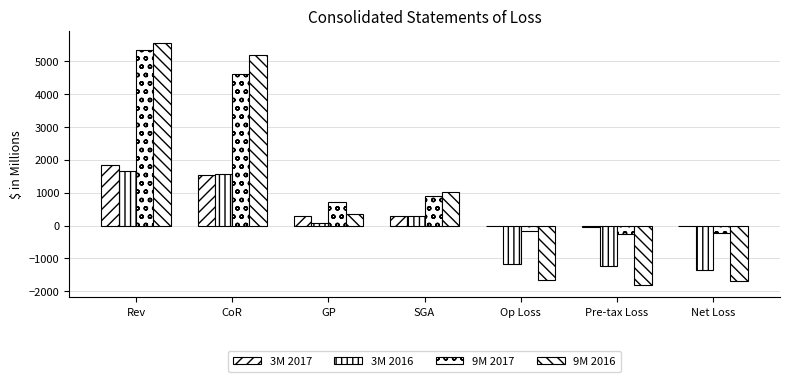

What is the label of the 5th bar from the left?

Op Loss